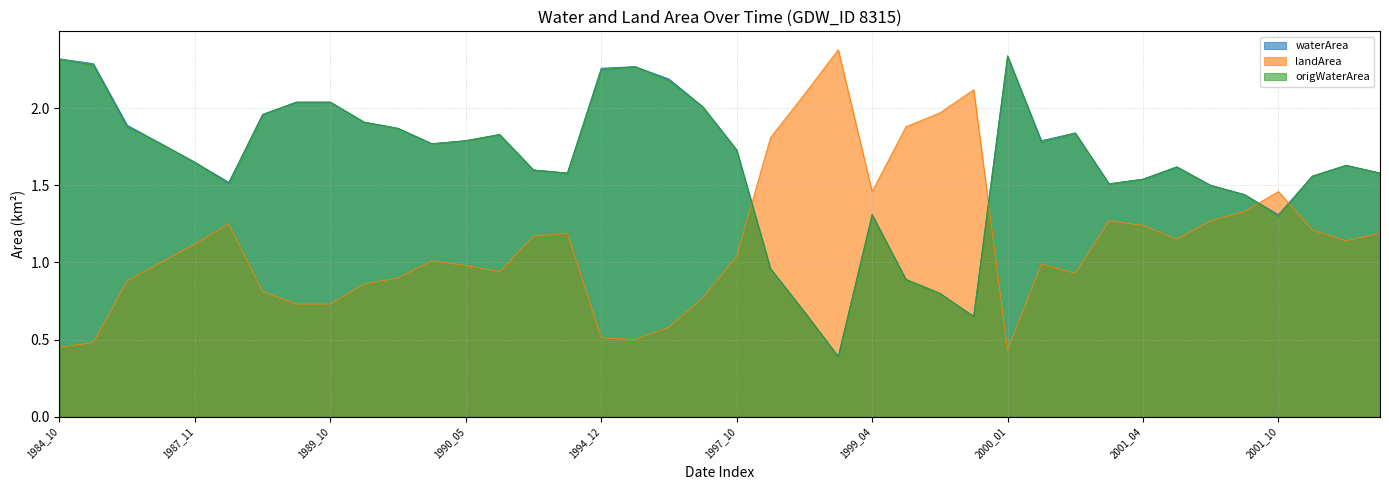

Which series changed the most between 1998_08 and 1998_10?

waterArea